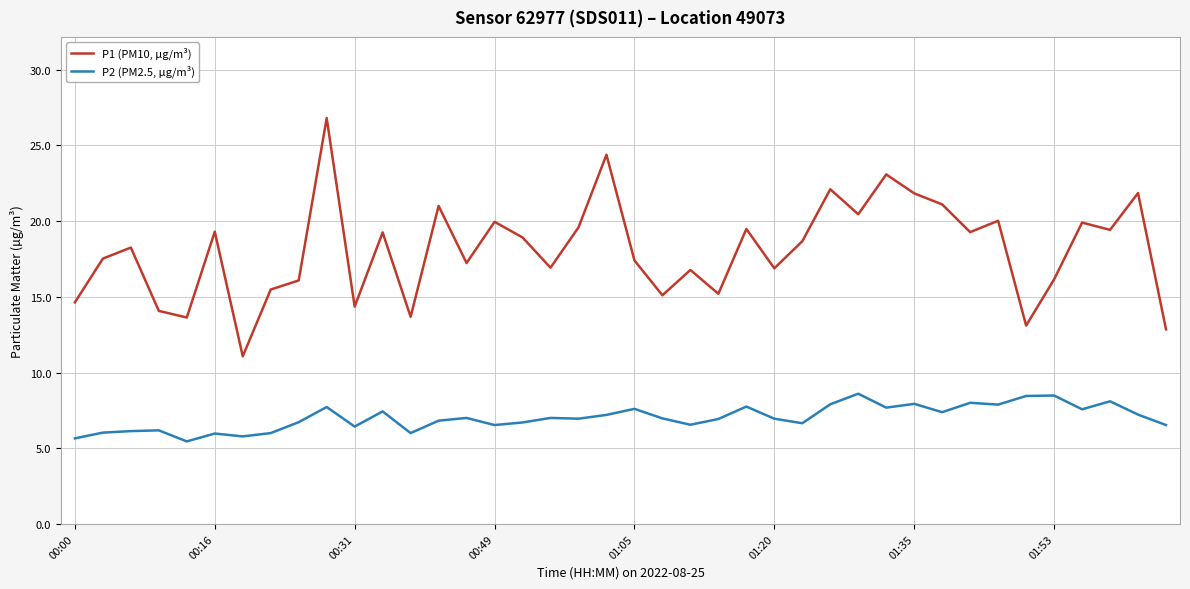

What is the greatest value displayed?

26.8